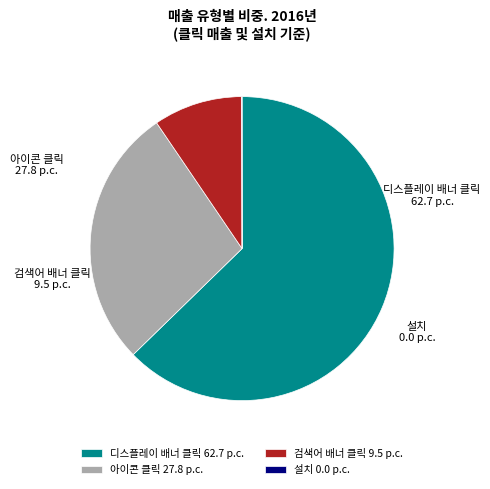

What is the majority slice?

디스플레이 배너 클릭 62.7 p.c.